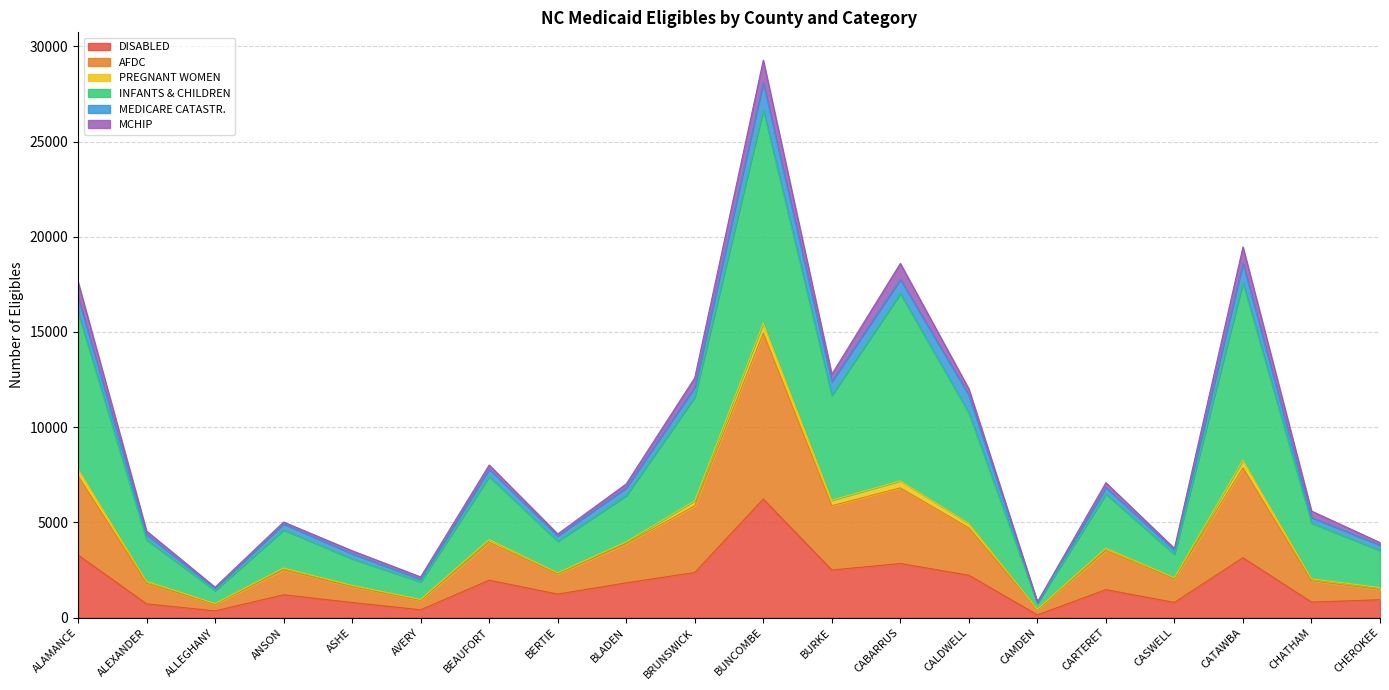

What is the minimum value for AFDC?

445